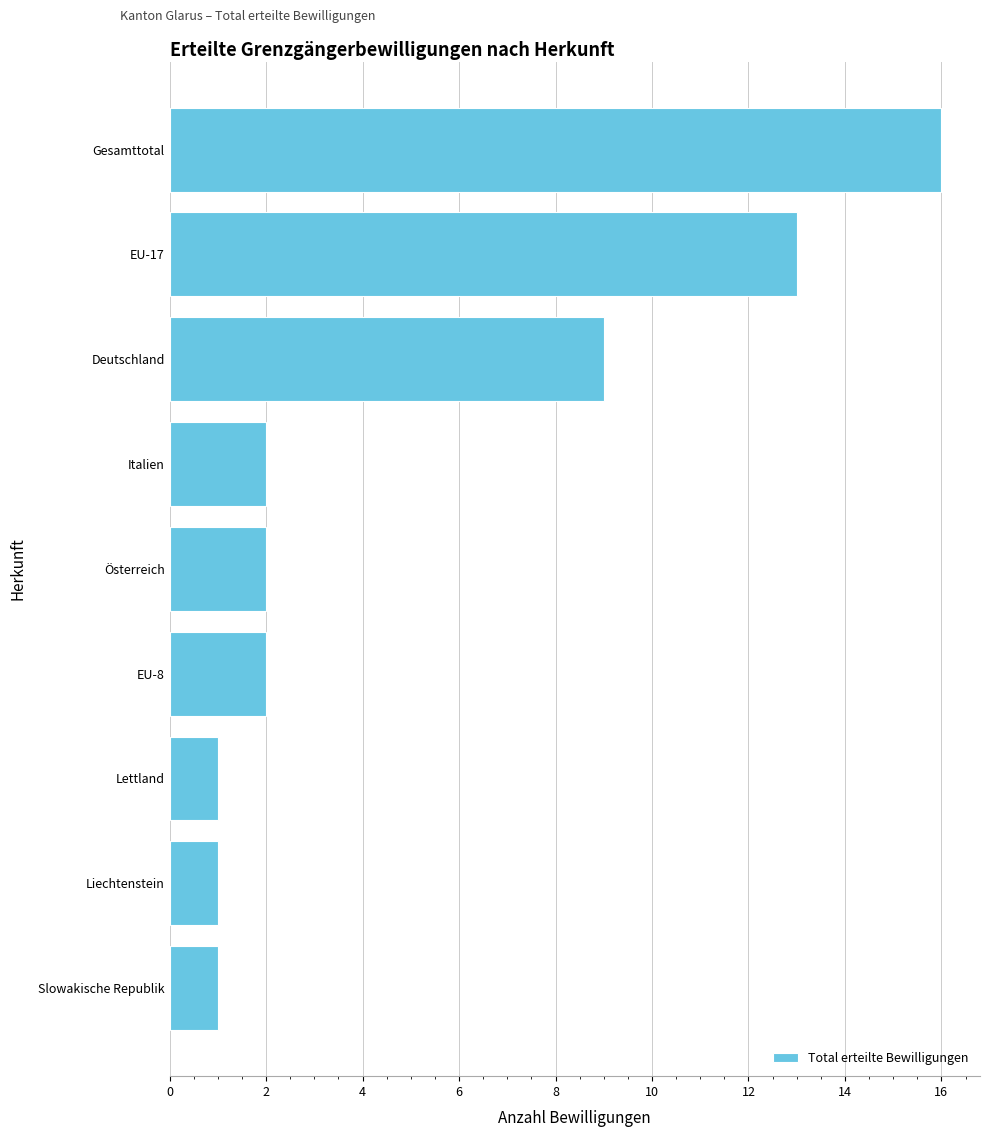

Where is the data nearest to the value 8?

Deutschland